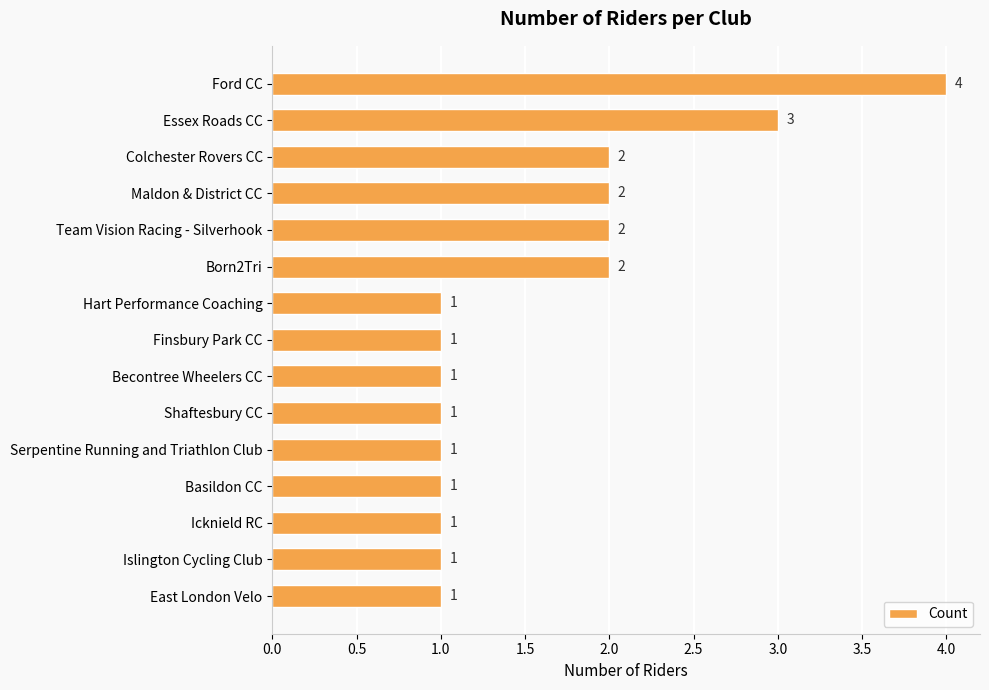

How many data points does each series have?

15